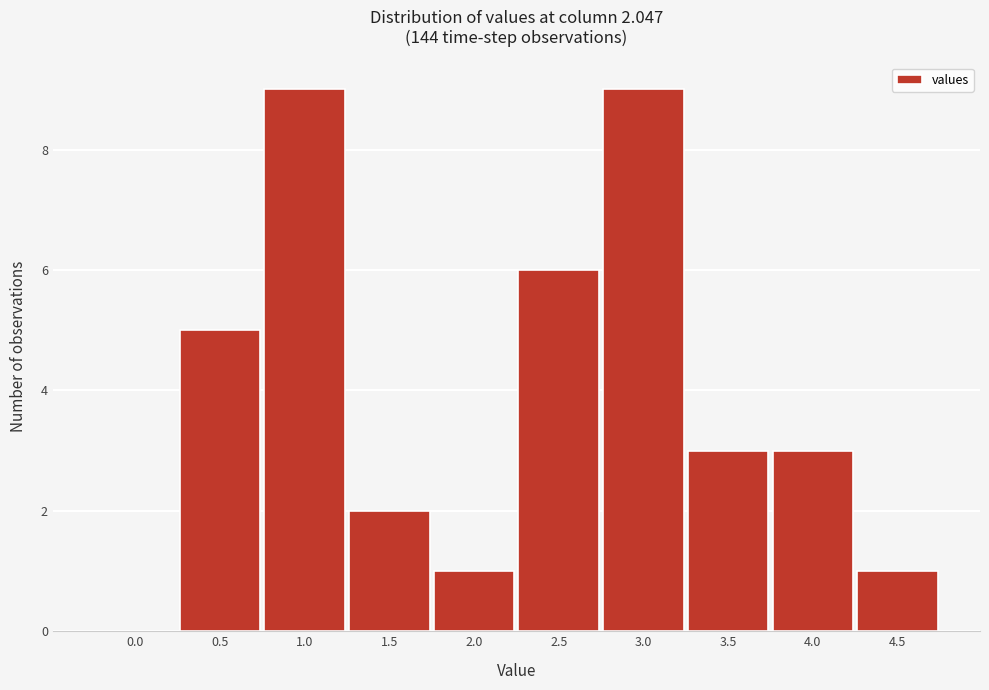

Reading right to left, transcribe all the data shown in this chart.

4.5=1	4.0=3	3.5=3	3.0=9	2.5=6	2.0=1	1.5=2	1.0=9	0.5=5	0.0=0